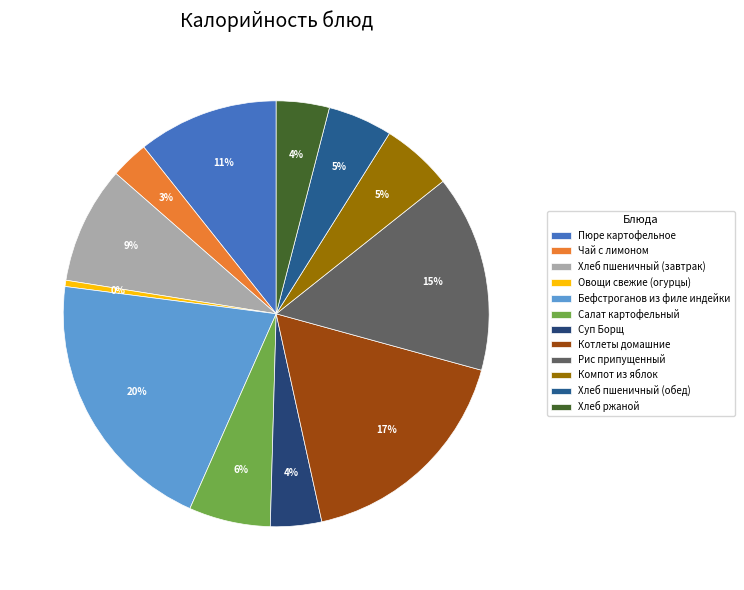

Does Чай с лимоном represent more than half of the total?

No